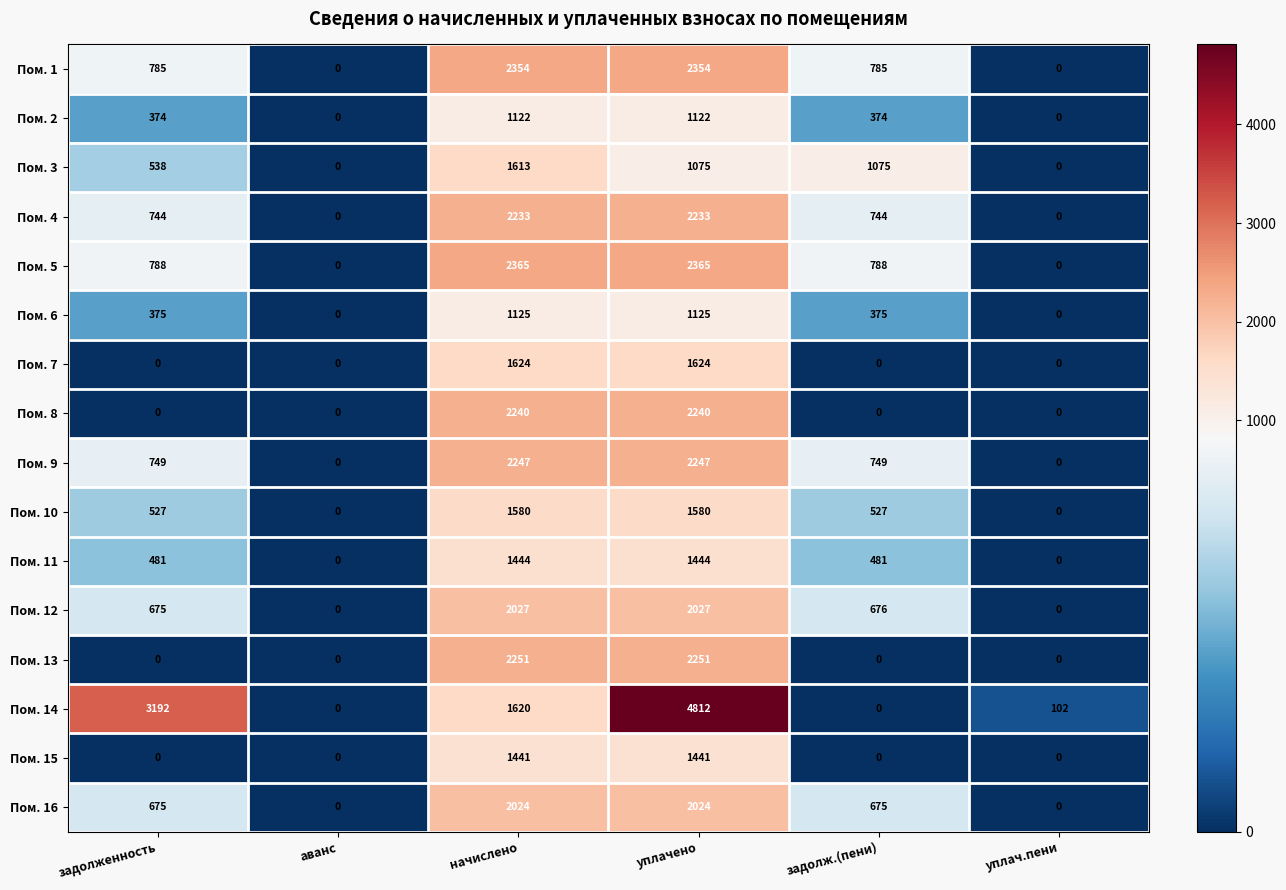

List the series in order of their peak value, highest first.

Пом. 14, Пом. 5, Пом. 1, Пом. 13, Пом. 9, Пом. 8, Пом. 4, Пом. 12, Пом. 16, Пом. 7, Пом. 3, Пом. 10, Пом. 11, Пом. 15, Пом. 6, Пом. 2